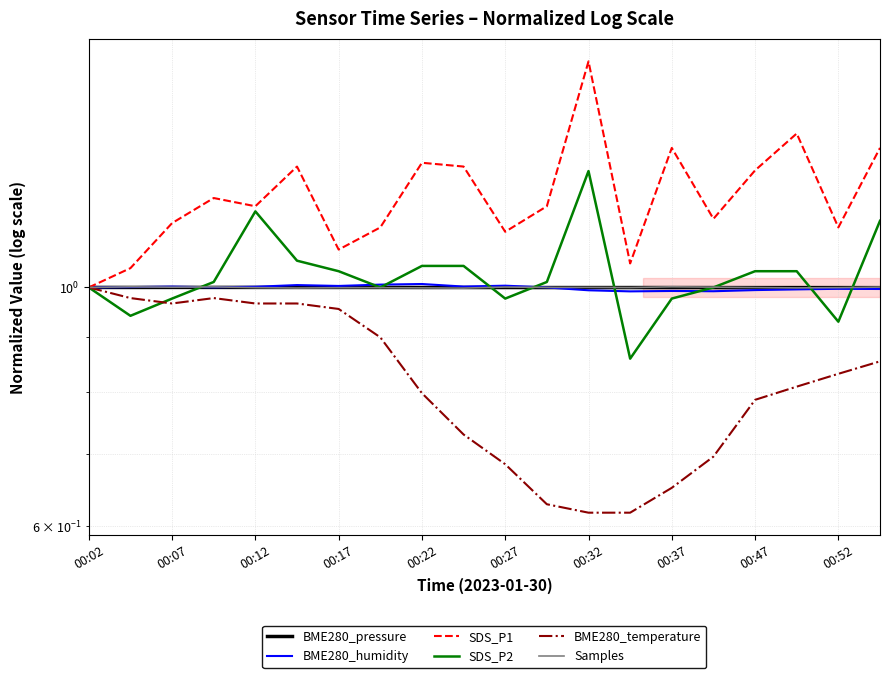

Where is BME280_humidity nearest to the value 0?

13